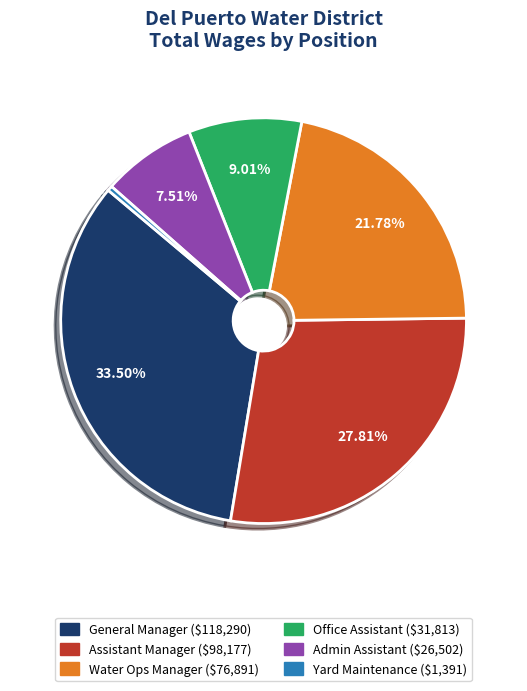

To the nearest percent, what is the combined percentage of General Manager and Office Assistant?

43%